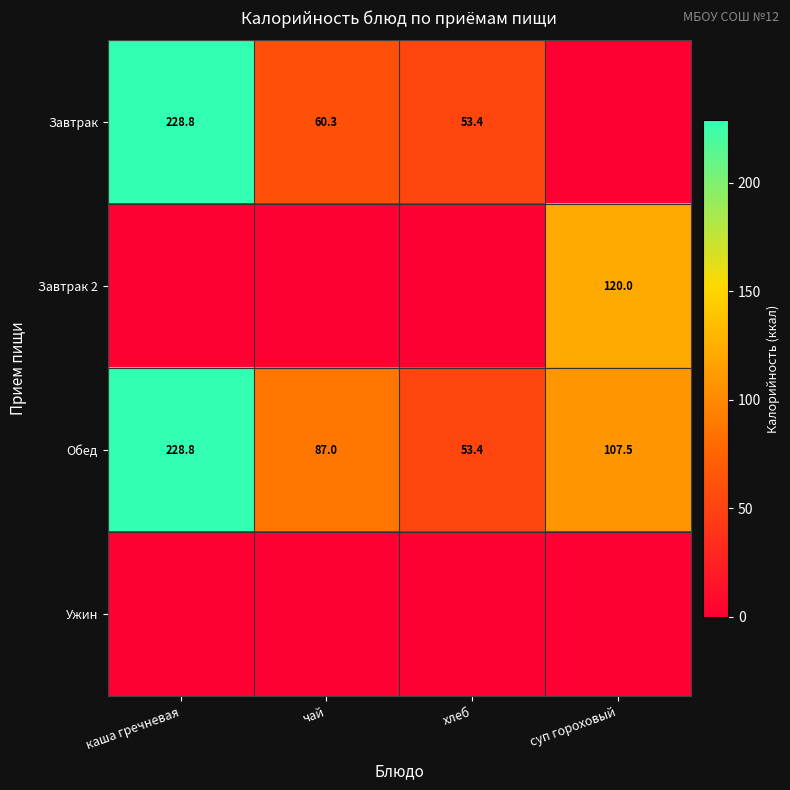

Is it true that Завтрак 2 equals 50.4 at суп гороховый?

False